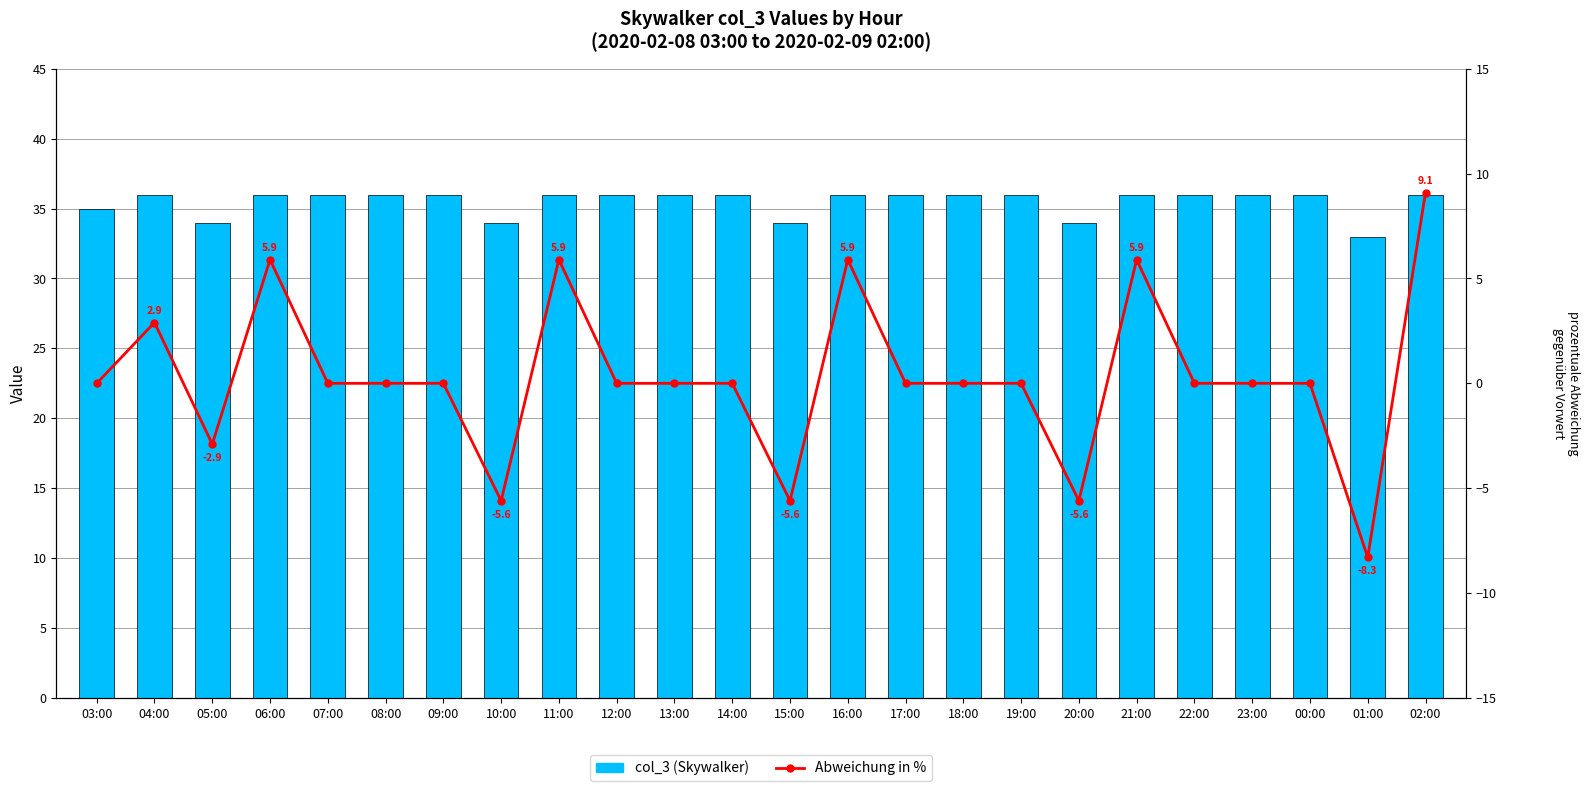

Is it true that col_3 equals 36.0 at 09:00?

True